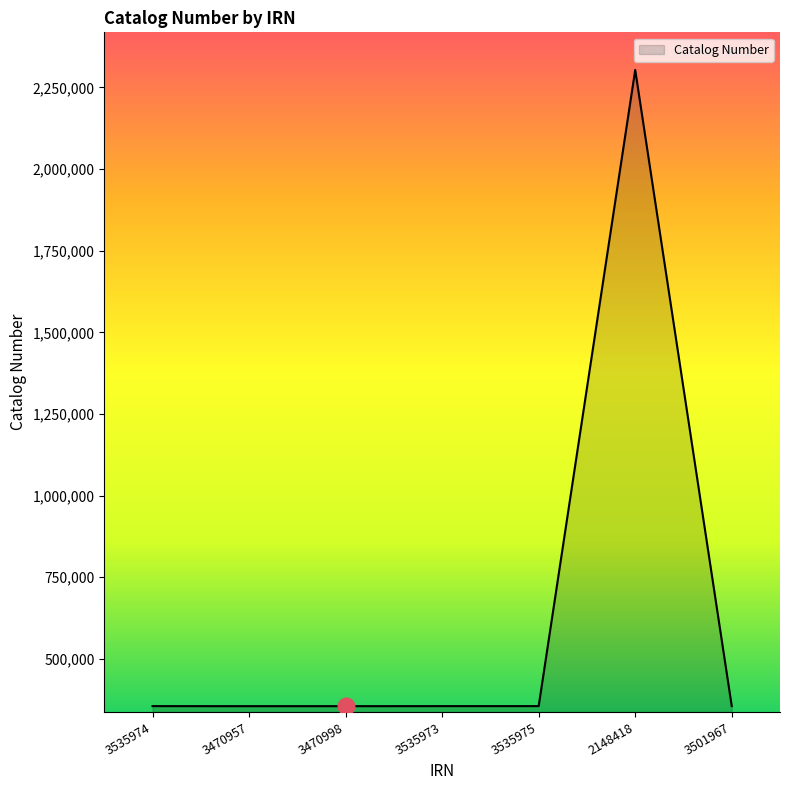

Does the chart display data point markers on the line(s)?

No